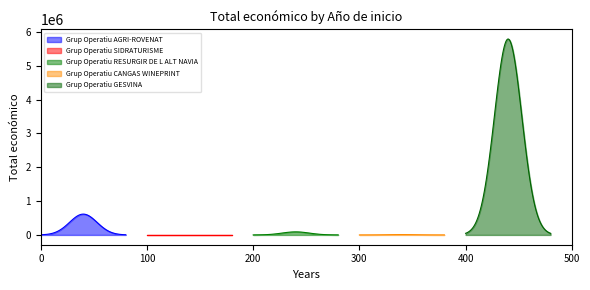

Reading right to left, transcribe all the data shown in this chart.

2018=5792221	2020=10750	2018=90474	2019=0	2024=615375